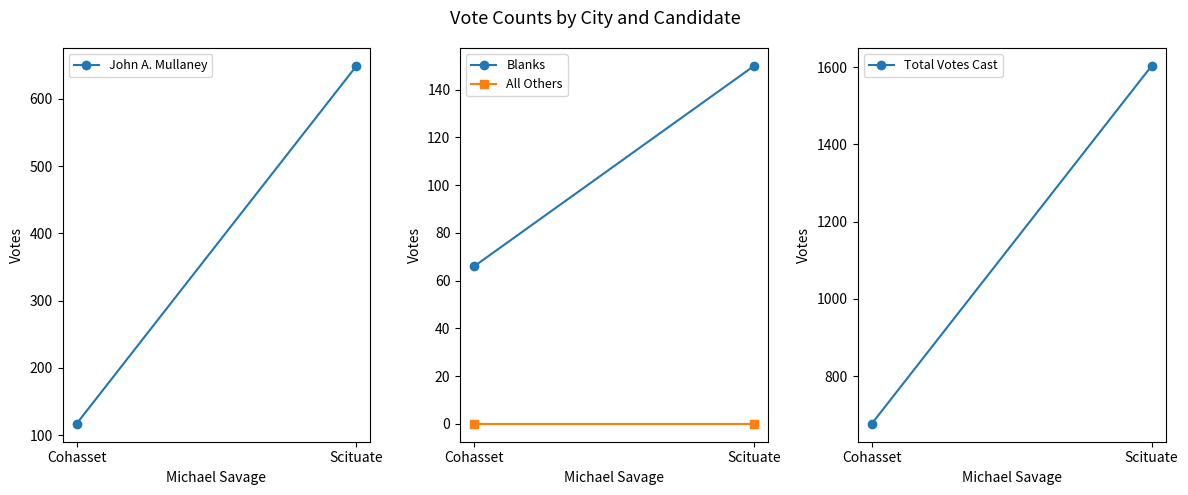

What is the value of the Total Votes Cast point at the 1st from the left?

677